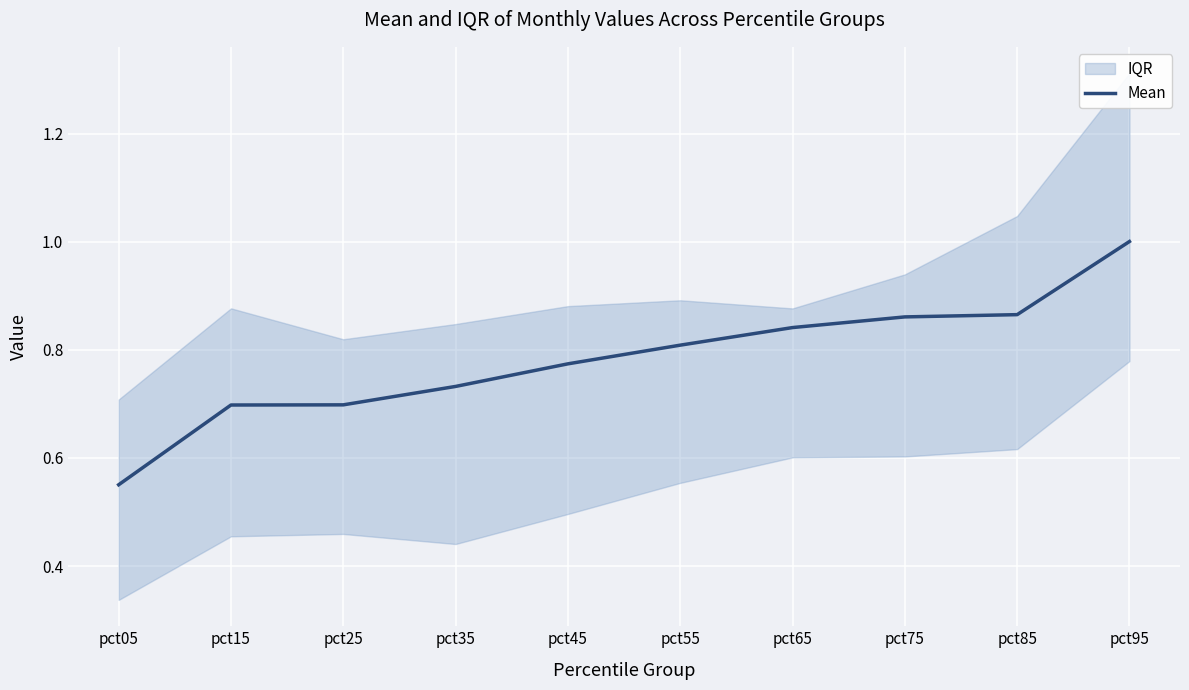

Is it true that the value at pct05 is 0.6?

True